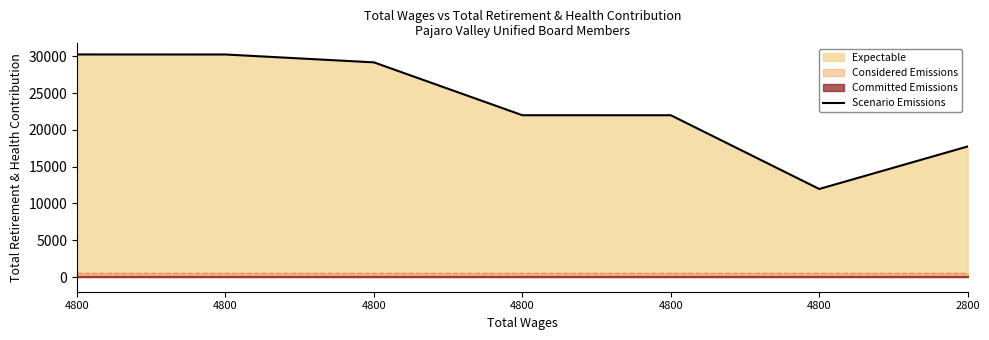

What is the change in value from 4800 to 4800?

-8255